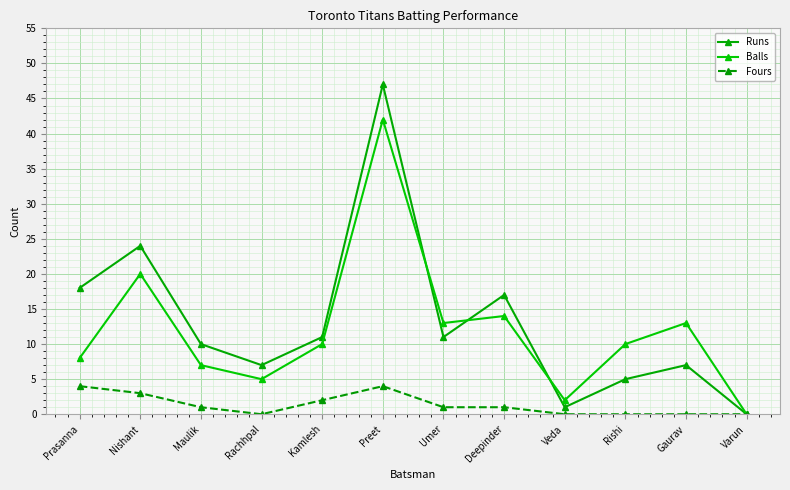

Reading right to left, transcribe all the data shown in this chart.

Runs: Varun=0	Gaurav=7	Rishi=5	Veda=1	Deepinder=17	Umer=11	Preet=47	Kamlesh=11	Rachhpal=7	Maulik=10	Nishant=24	Prasanna=18
Balls: Varun=0	Gaurav=13	Rishi=10	Veda=2	Deepinder=14	Umer=13	Preet=42	Kamlesh=10	Rachhpal=5	Maulik=7	Nishant=20	Prasanna=8
Fours: Varun=0	Gaurav=0	Rishi=0	Veda=0	Deepinder=1	Umer=1	Preet=4	Kamlesh=2	Rachhpal=0	Maulik=1	Nishant=3	Prasanna=4